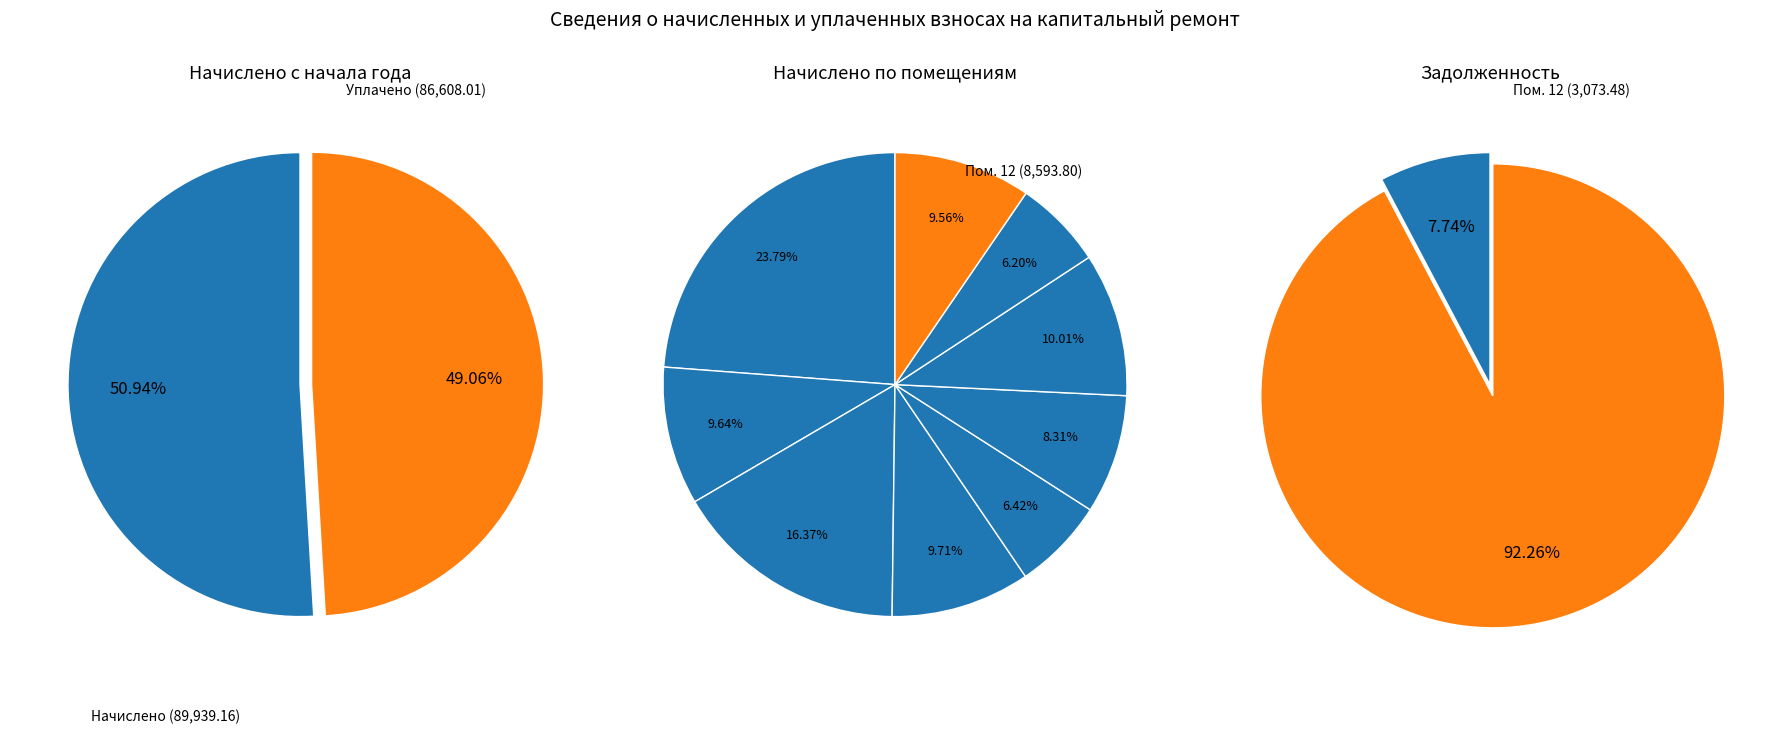

What percentage is NOT represented by 3?

76.2%